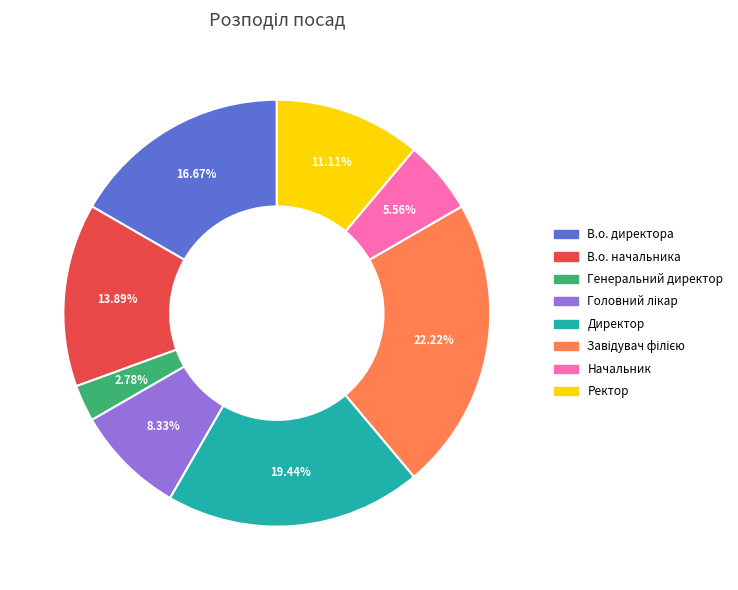

Does Генеральний директор represent more than half of the total?

No